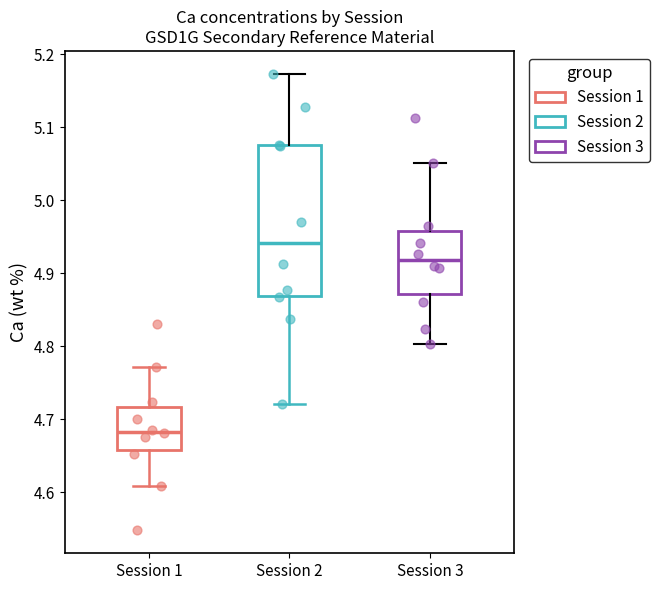

Comparing the boxes themselves (not the whiskers), which one is the tallest?

Session 2